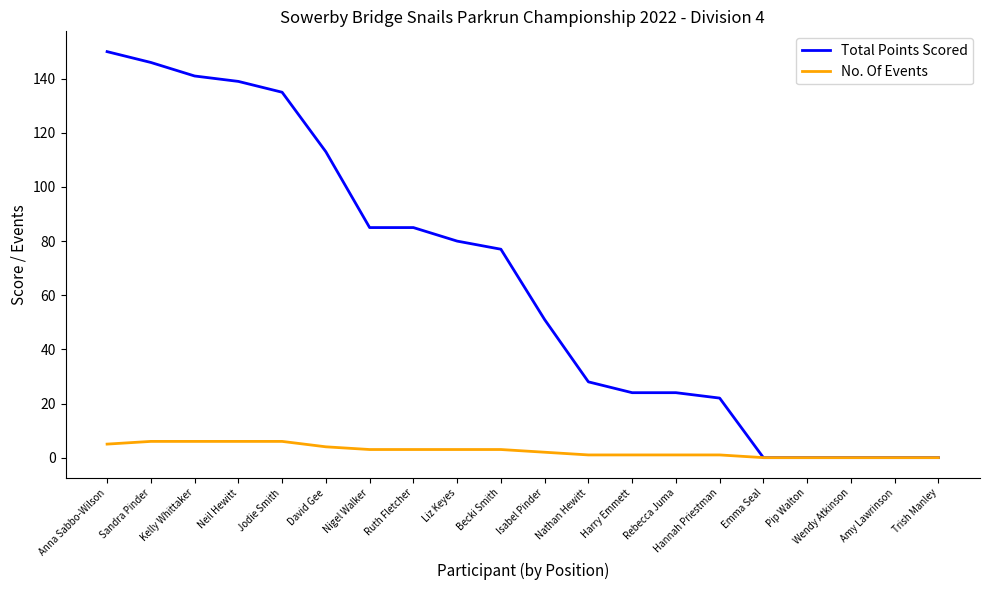

The value of Total Points Scored at Pip Walton is -46. True or false?

False